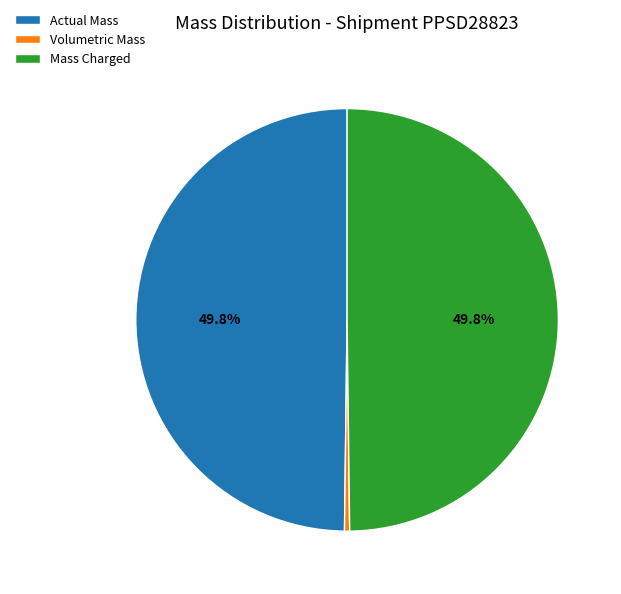

Which category has the smallest portion of the pie?

Volumetric Mass